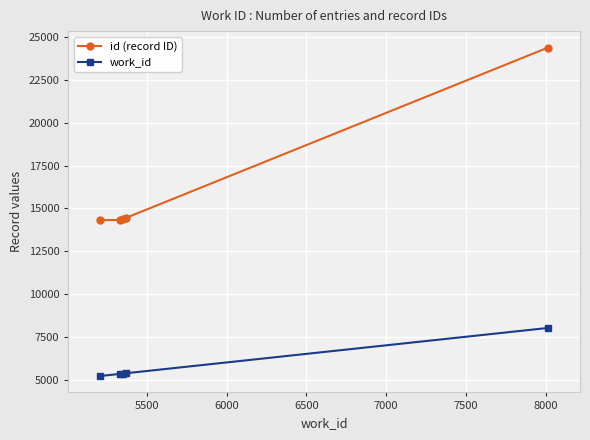

Which series has the largest range (max minus min)?

id (record ID)